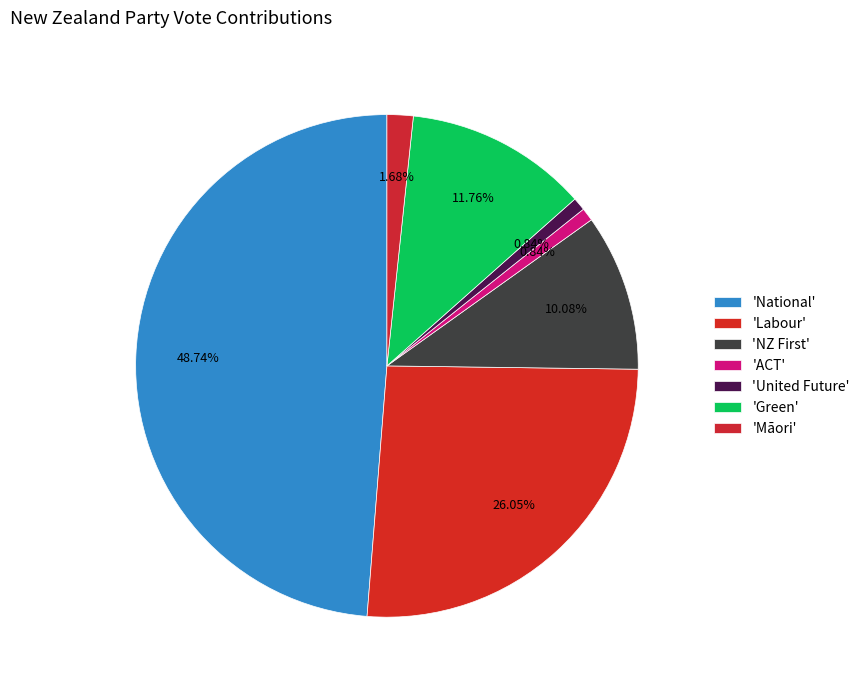

How many segments does this pie chart have?

7